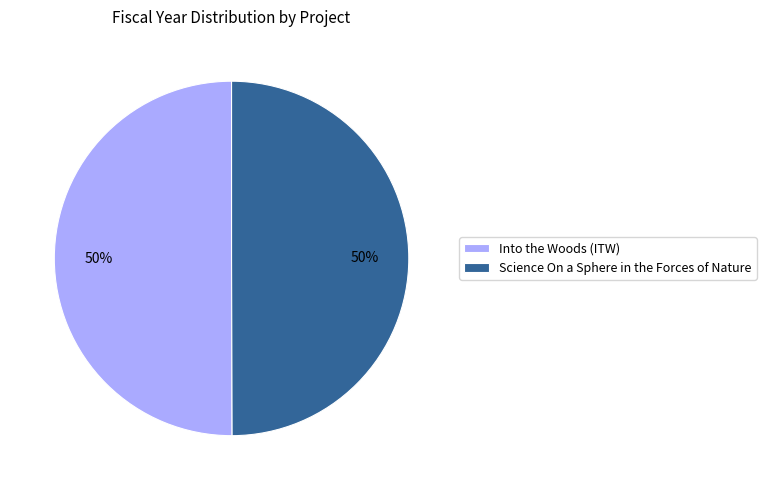

Do Science On a Sphere in the Forces of Nature and Into the Woods (ITW) together represent more than half of the pie?

Yes